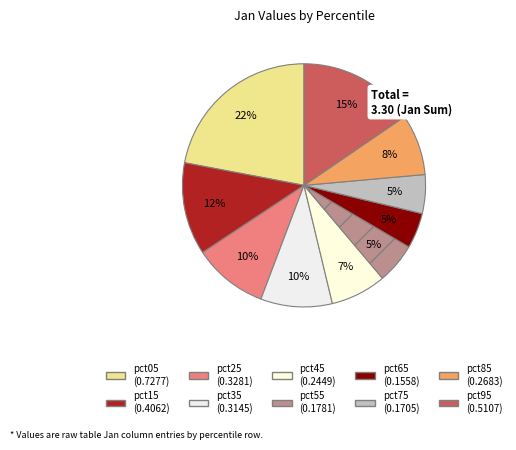

The pct05 slice represents 14% of the pie. True or false?

False